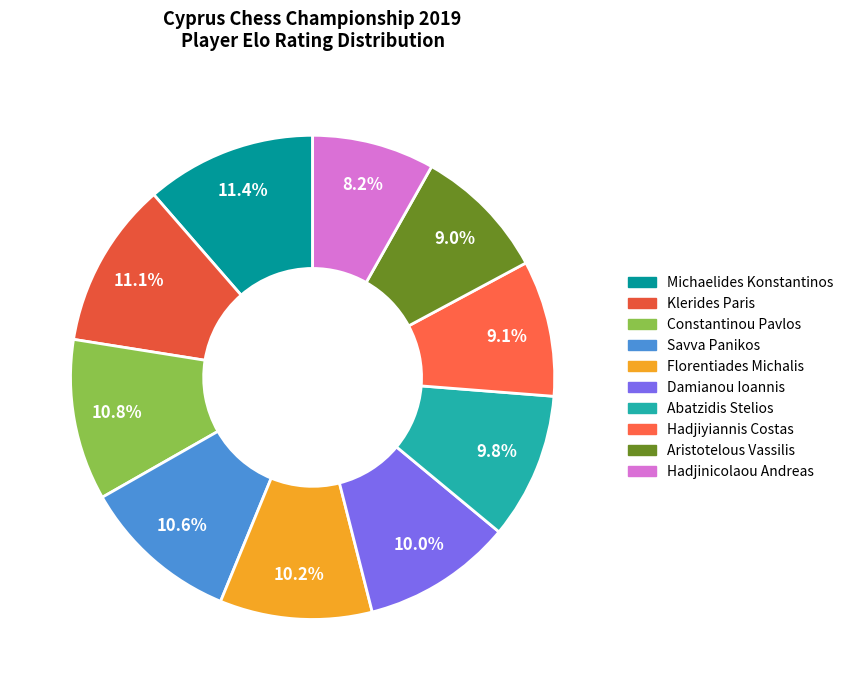

Does Hadjinicolaou Andreas represent more than half of the total?

No